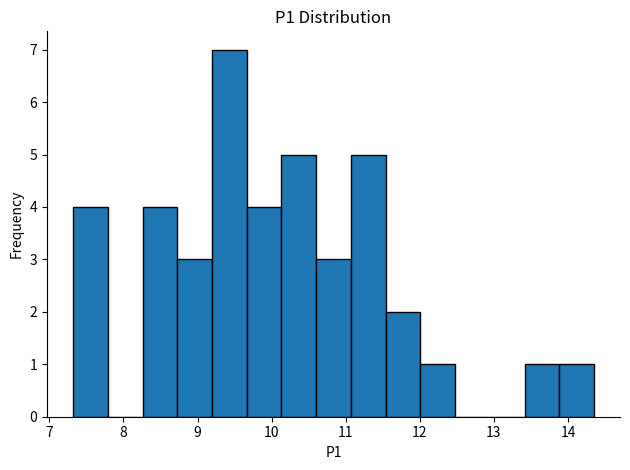

Reading left to right, transcribe this chart: for each bar, give the range it covers on the x-axis and its height. Neither the bar edges nor the heights are printed on the chart, so give them approximately, as read against the axes.

7.3 to 7.8: 4
7.8 to 8.3: 0
8.3 to 8.7: 4
8.7 to 9.2: 3
9.2 to 9.7: 7
9.7 to 10.1: 4
10.1 to 10.6: 5
10.6 to 11.1: 3
11.1 to 11.5: 5
11.5 to 12.0: 2
12.0 to 12.5: 1
12.5 to 12.9: 0
12.9 to 13.4: 0
13.4 to 13.9: 1
13.9 to 14.4: 1